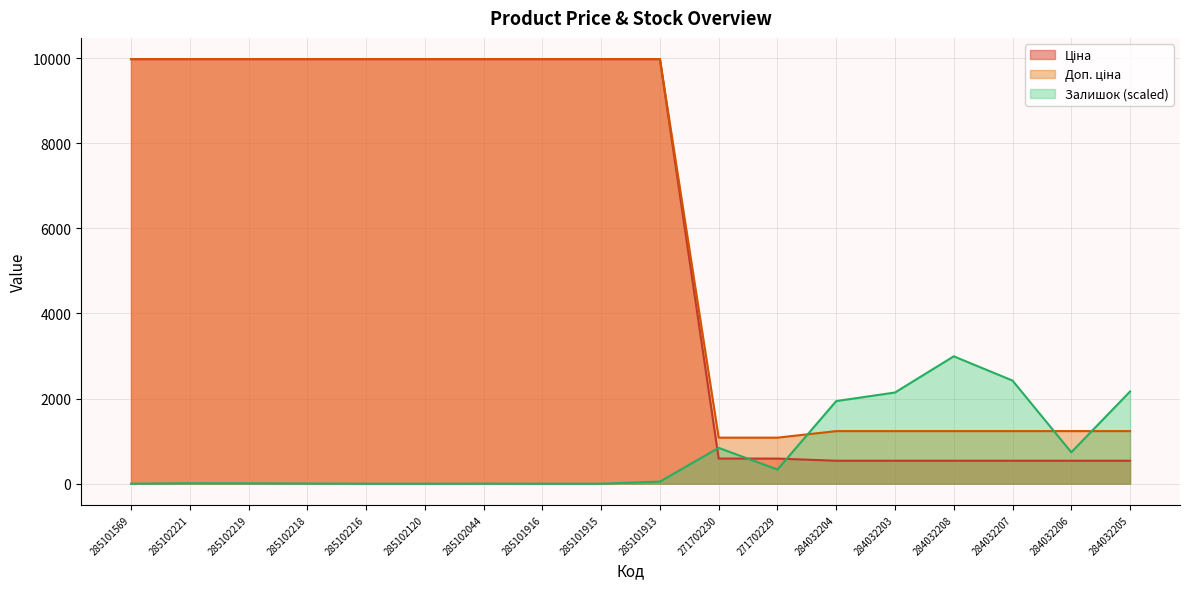

At which label is Залишок closest to 1496?

284032204